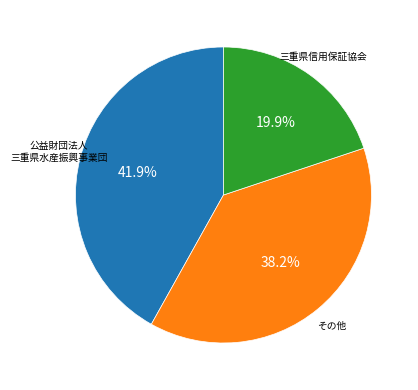

Does any single category account for the majority?

No